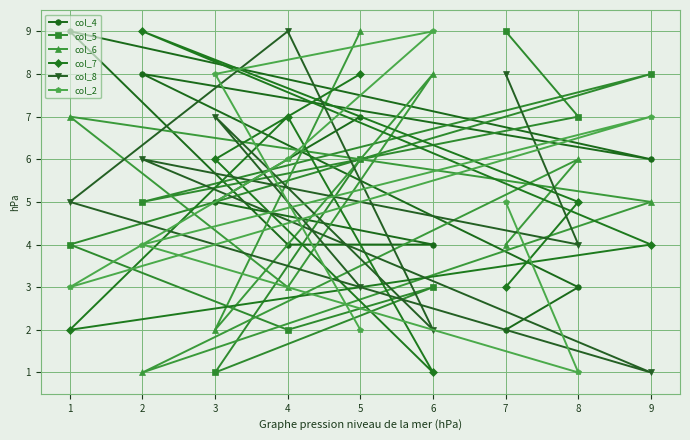

What is the average value of the col_7 series?

5